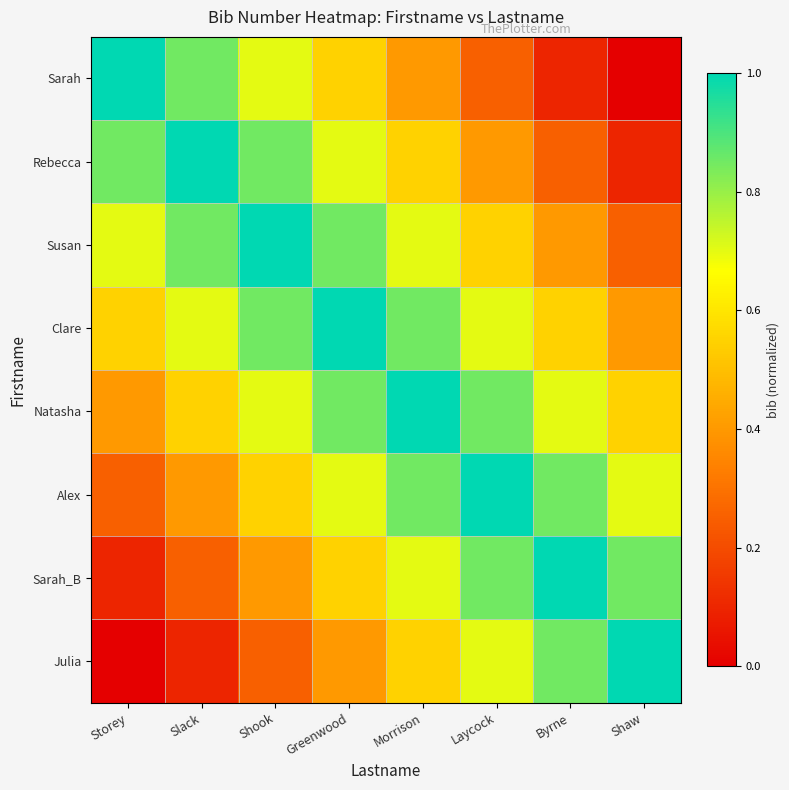

At which category is the sum across all series the highest?

Greenwood